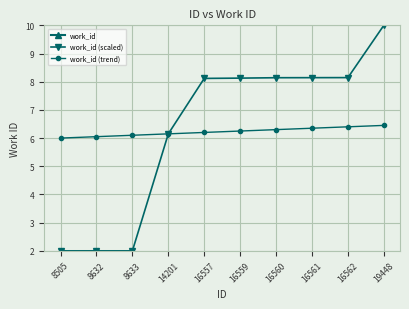

Is this an area chart (filled region under the line)?

No